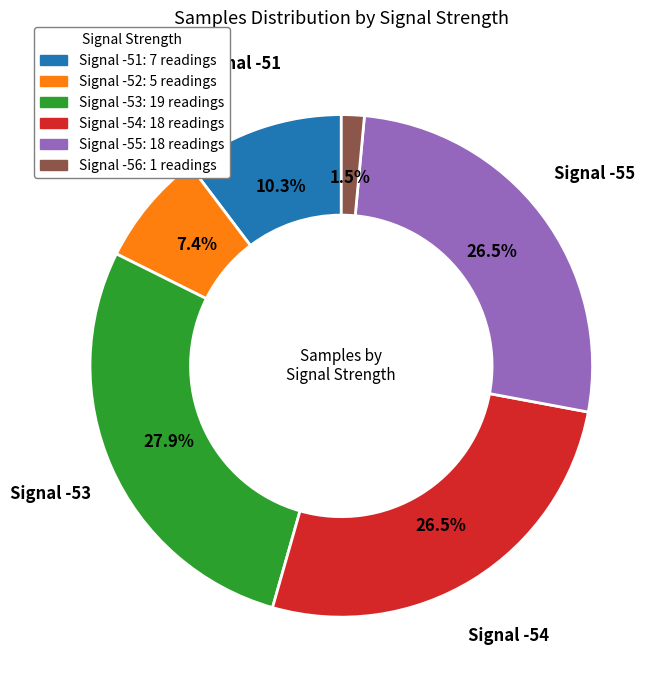

Approximately how many times larger is the value at Signal -52 compared to Signal -54?

0.3